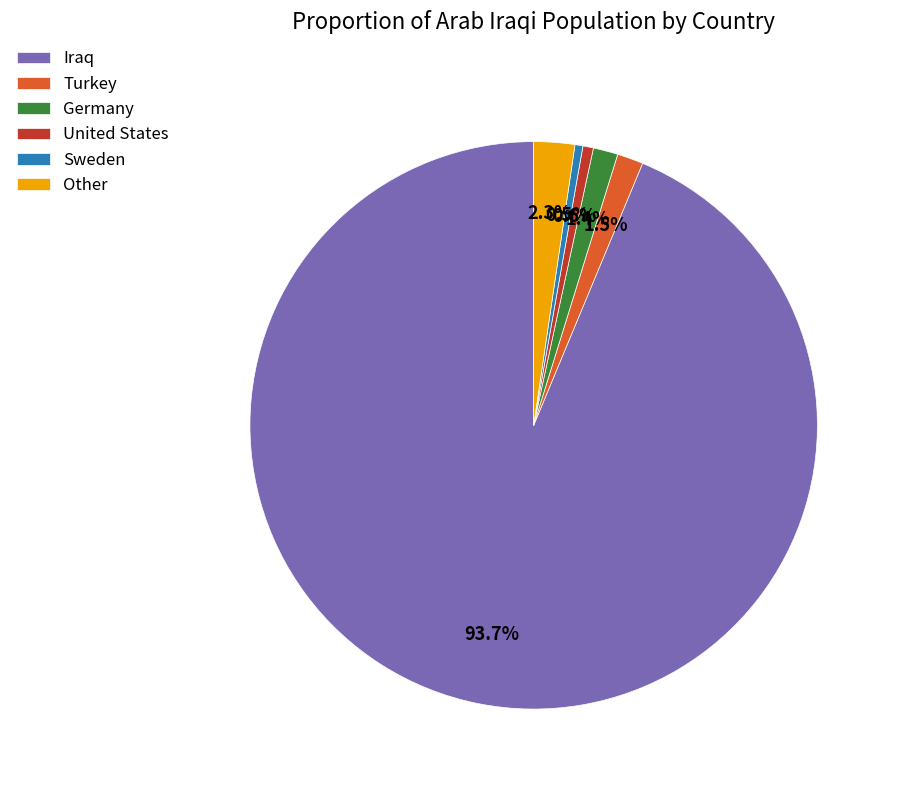

Which slice is the largest?

Iraq